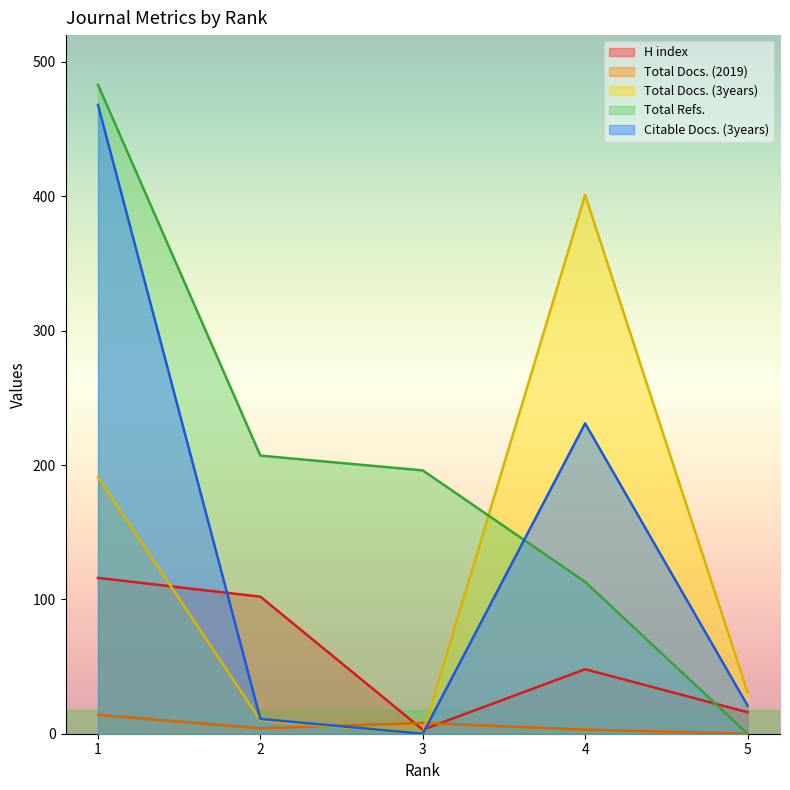

How many lines are shown in the chart?

5